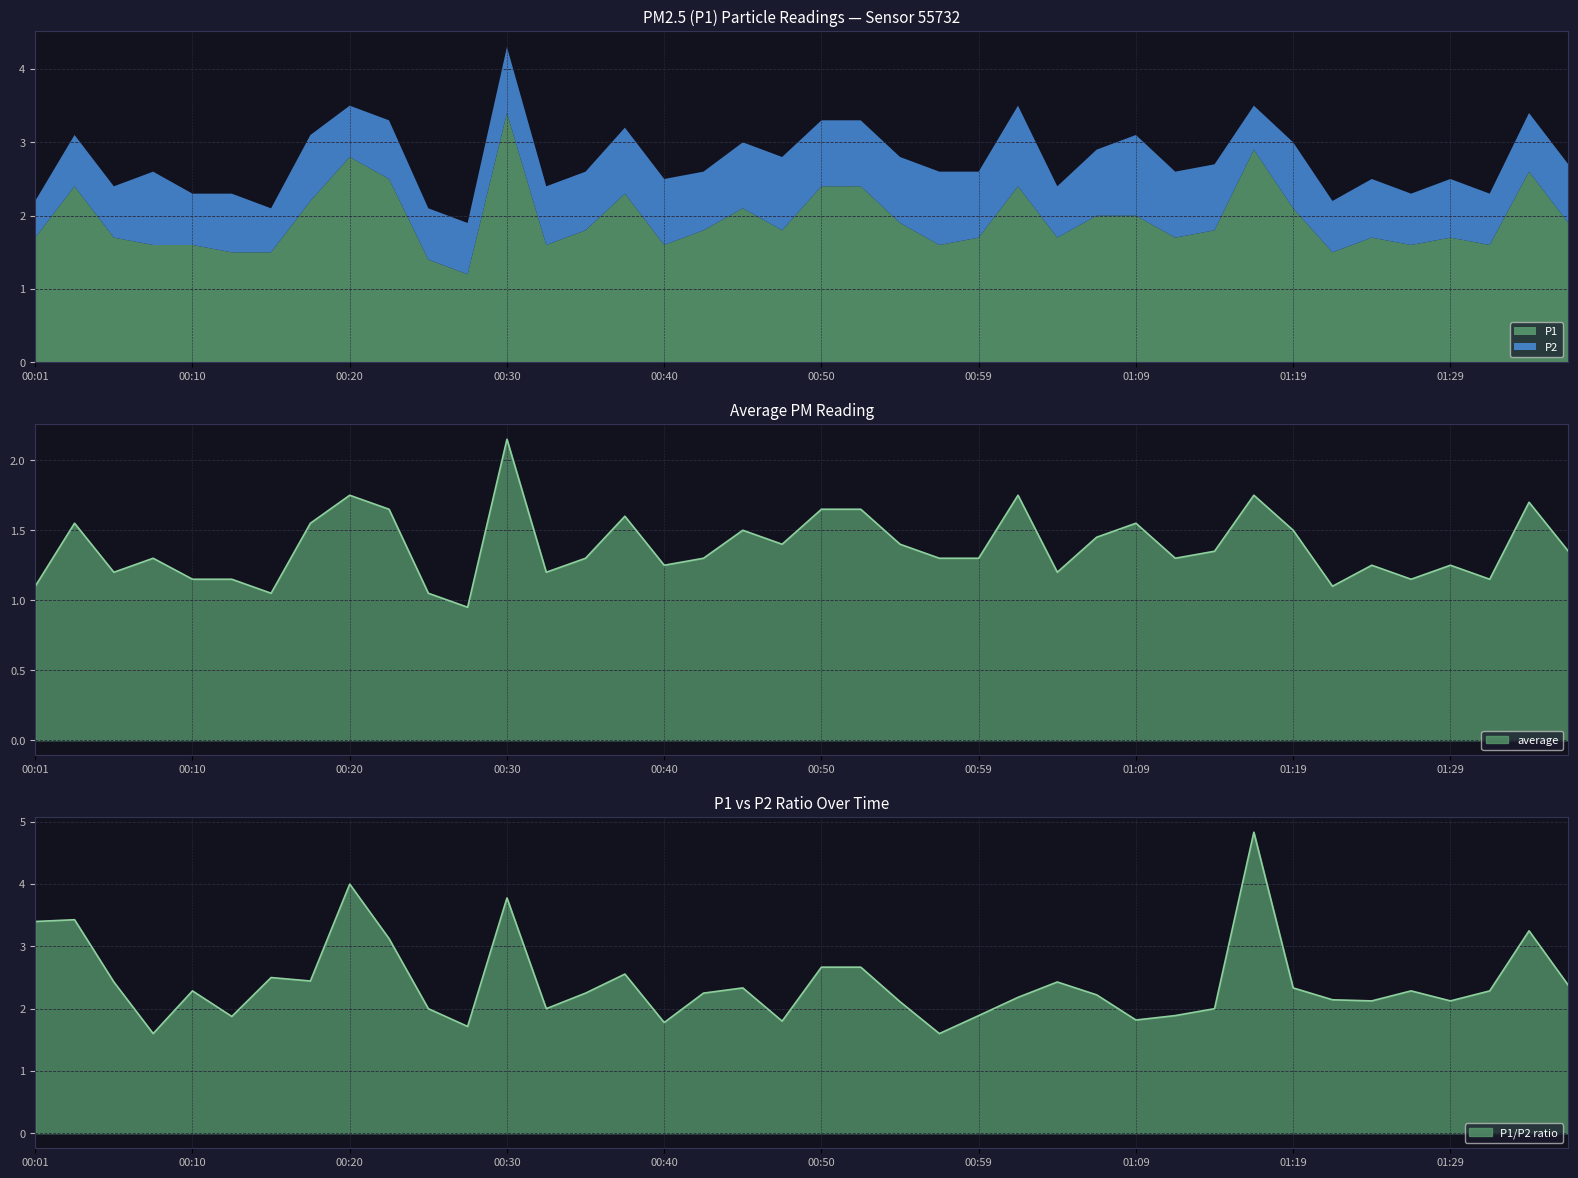

Is the value of P2 at 00:30 greater than the value of P1 at 01:04?

No